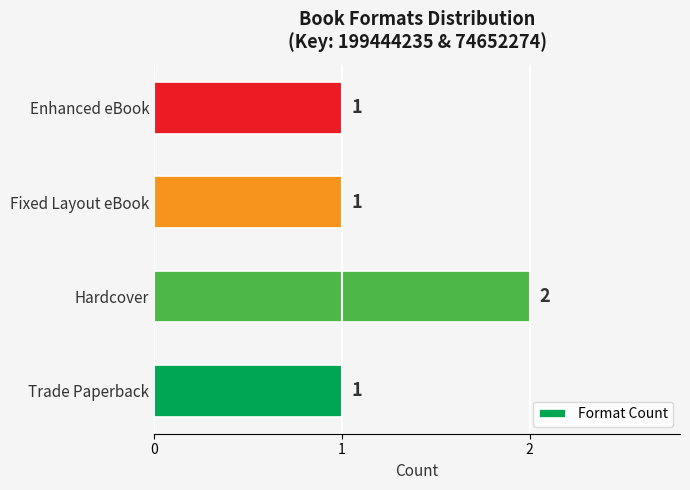

True or false: the data shows 1 at Hardcover.

False